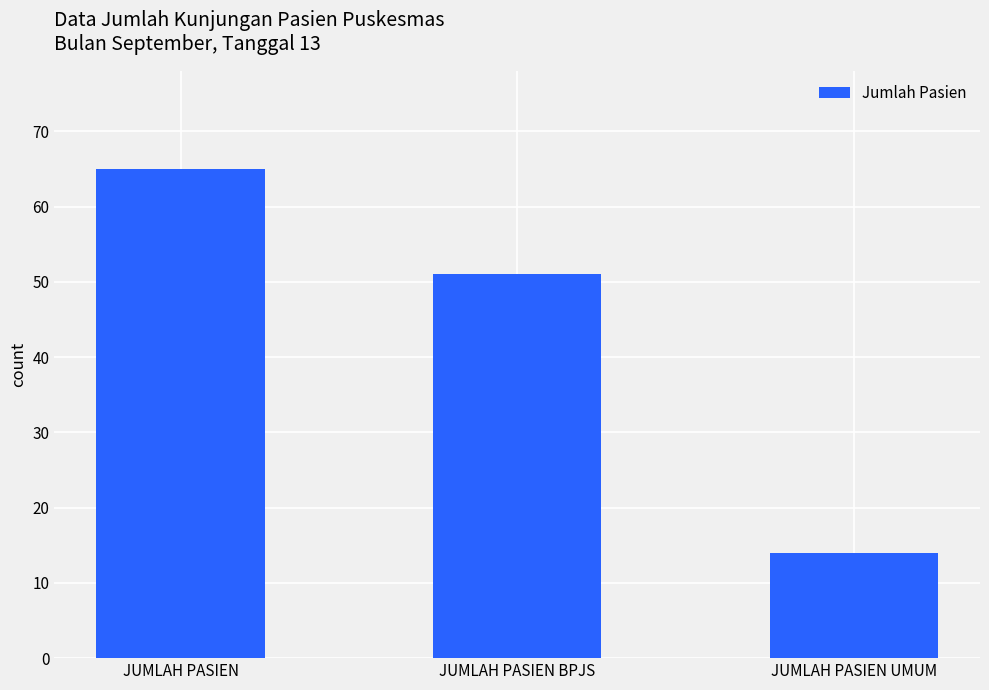

What is the smallest value displayed?

14